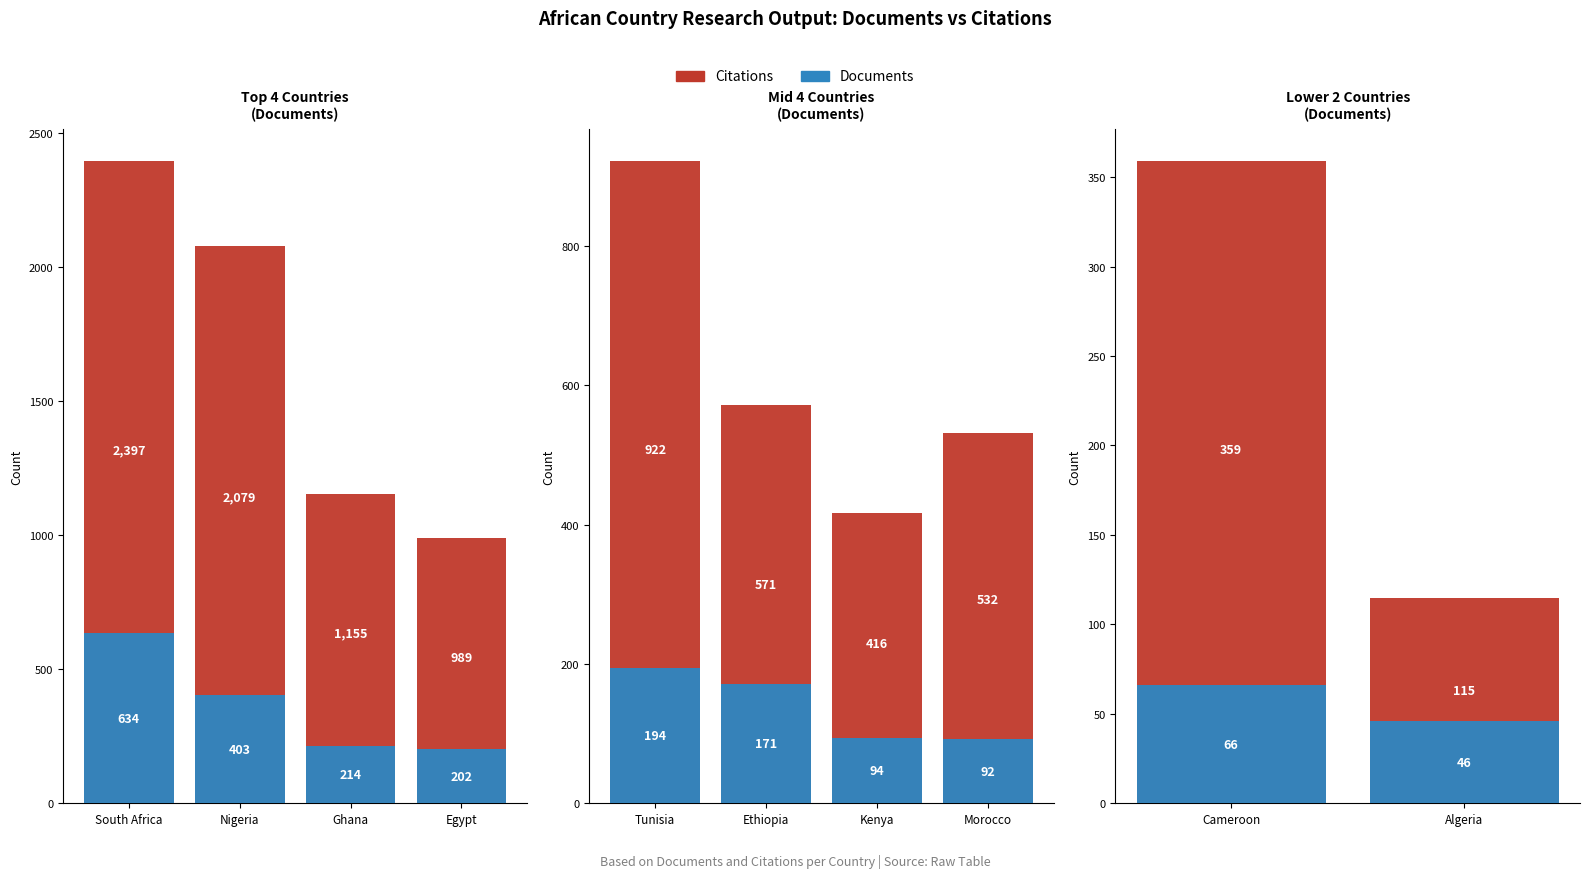

What is the smallest value displayed?

46